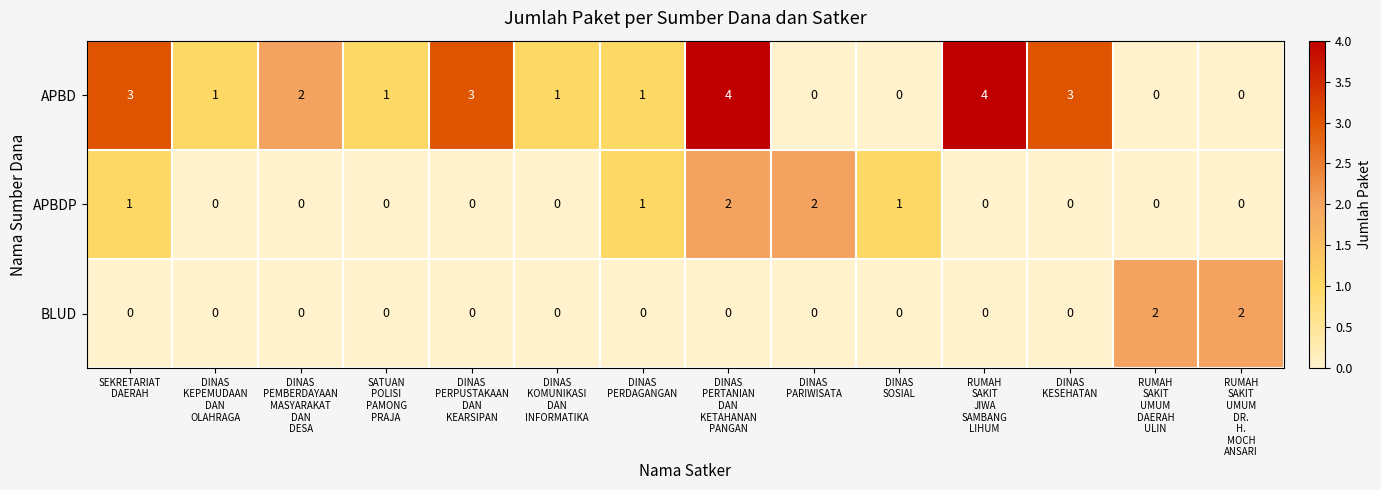

What is the difference between the highest and lowest values at DINAS
PERTANIAN
DAN
KETAHANAN
PANGAN?

4